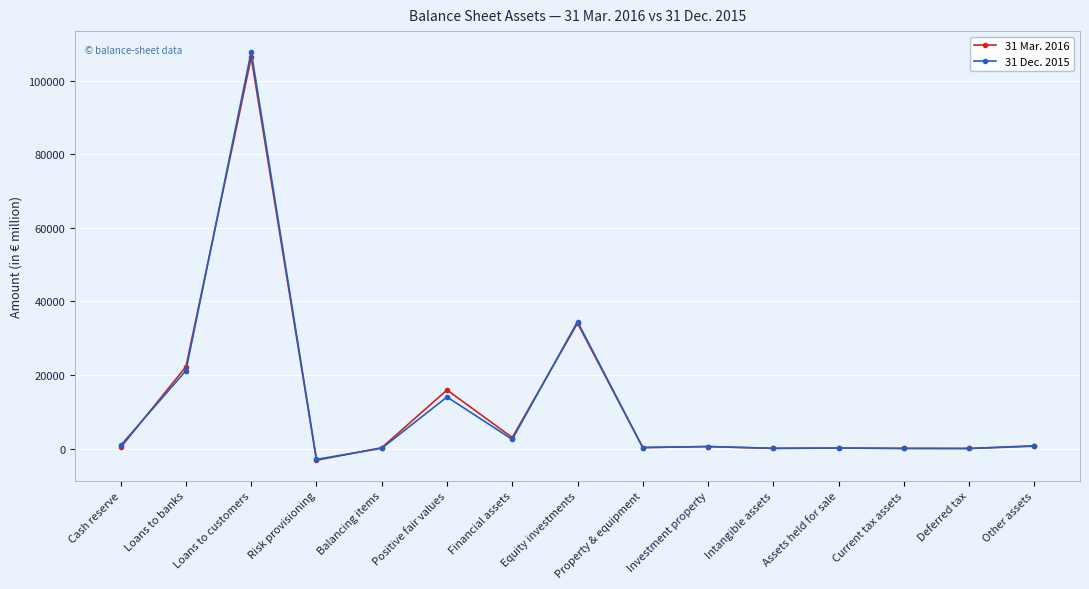

The value of 31 Mar. 2016 at Financial assets is 3022. True or false?

True